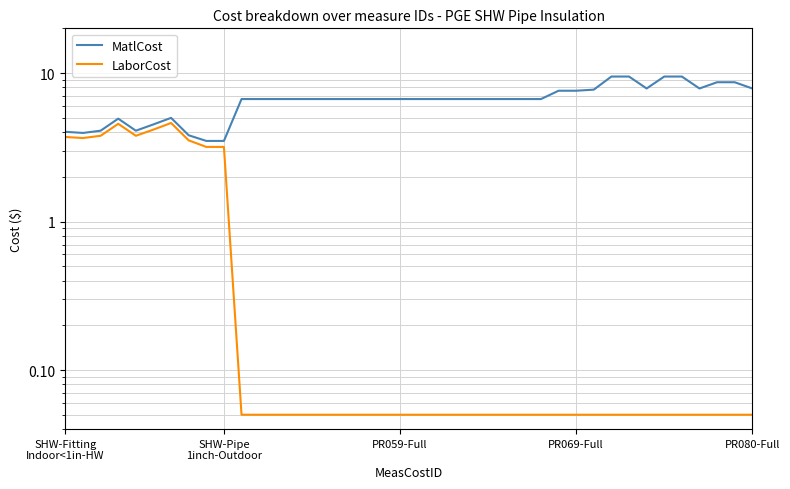

Rank the series by their average value, from highest to lowest.

MatlCost, LaborCost